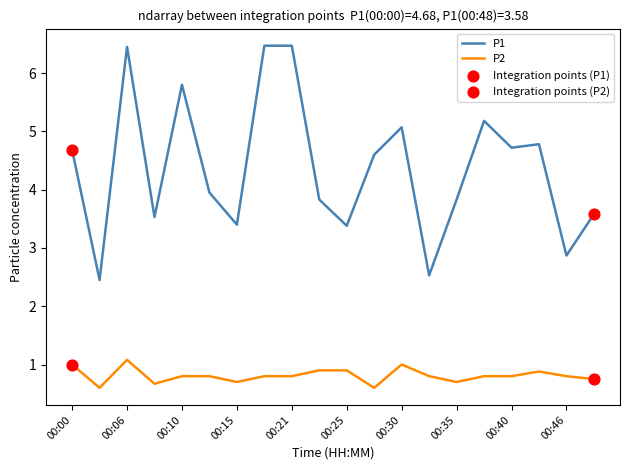

Which series has the largest total across all categories?

P1